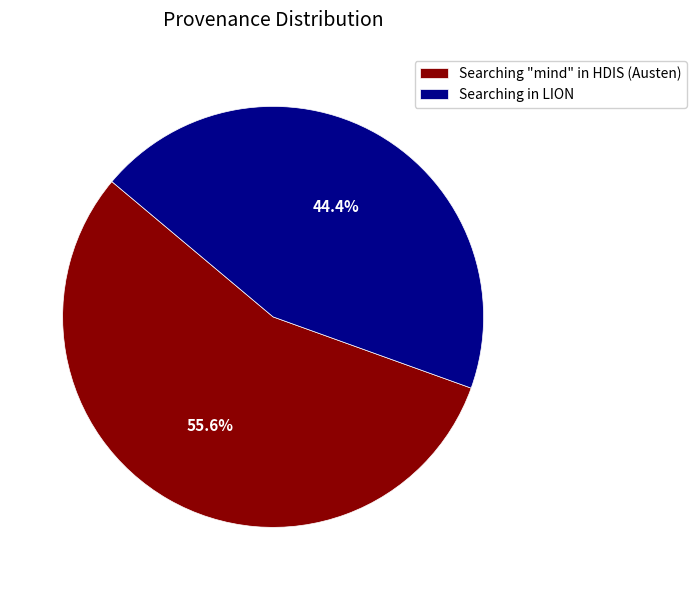

Is the sum of Searching in LION and Searching "mind" in HDIS (Austen) greater than half?

Yes